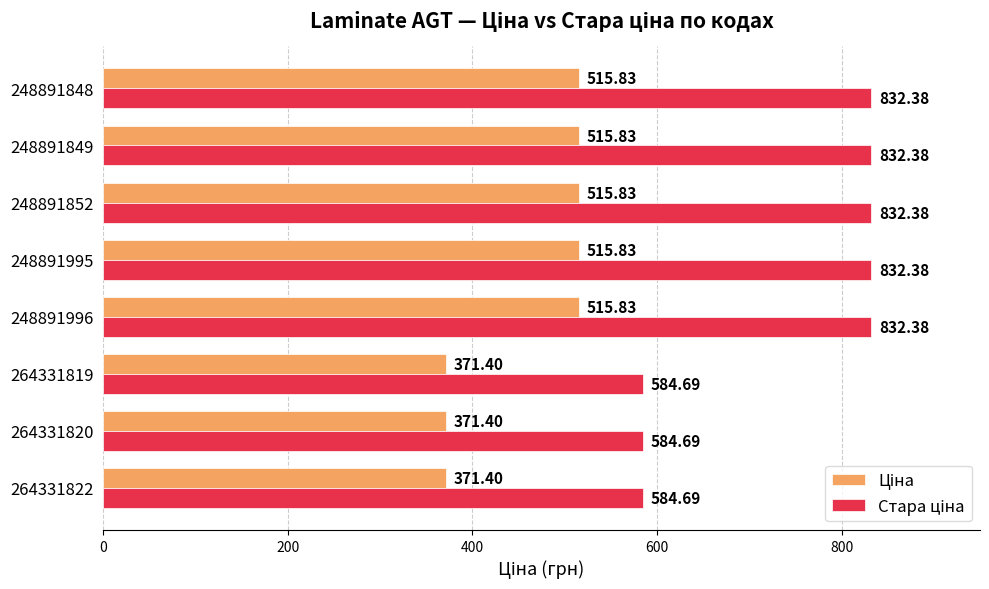

What is the difference between the highest and lowest values at 264331820?

213.3